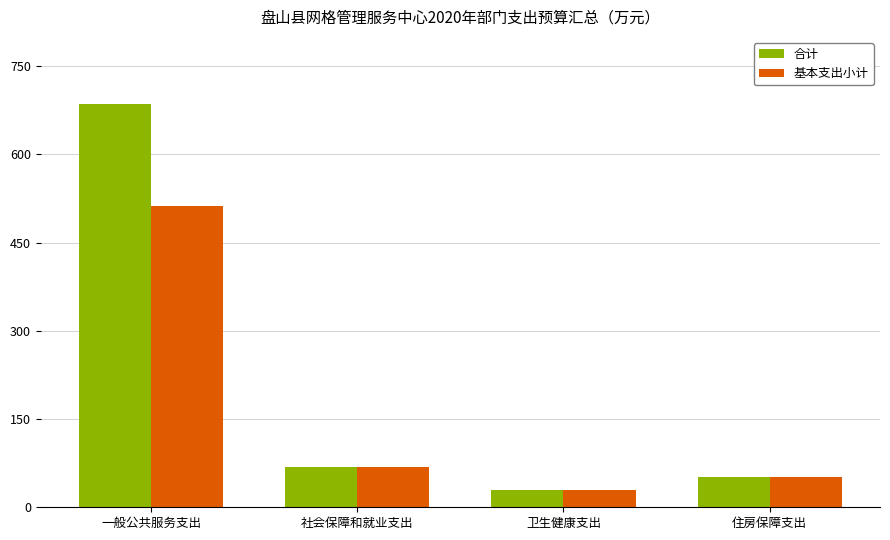

Reading left to right, transcribe all the data shown in this chart.

合计: 685.6	68.2	29.8	51.1
基本支出小计: 512.6	68.2	29.8	51.1